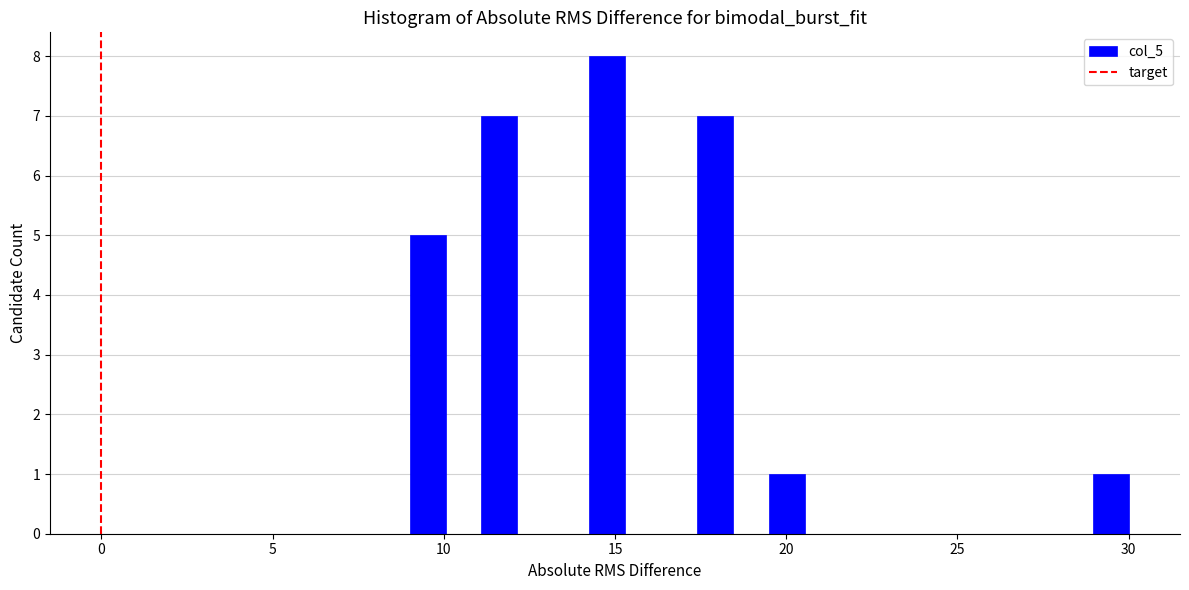

Around what value on the x-axis is the tallest bar? Give the approximate position of its centre, as read against the axis.

15.0